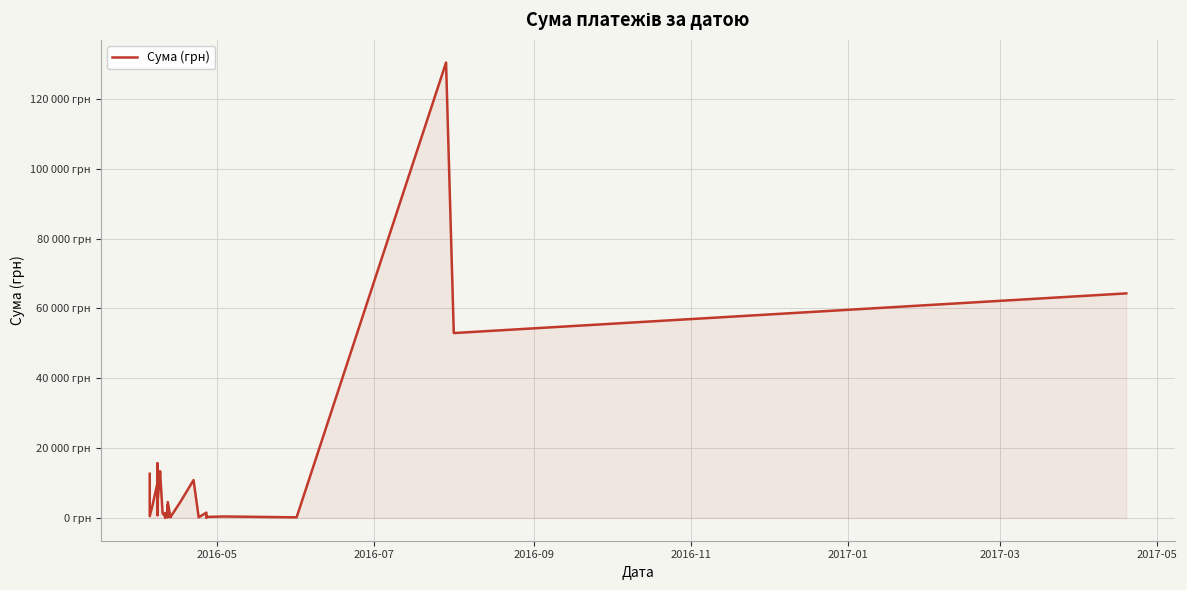

What is the maximum value shown in the chart?

130379.7